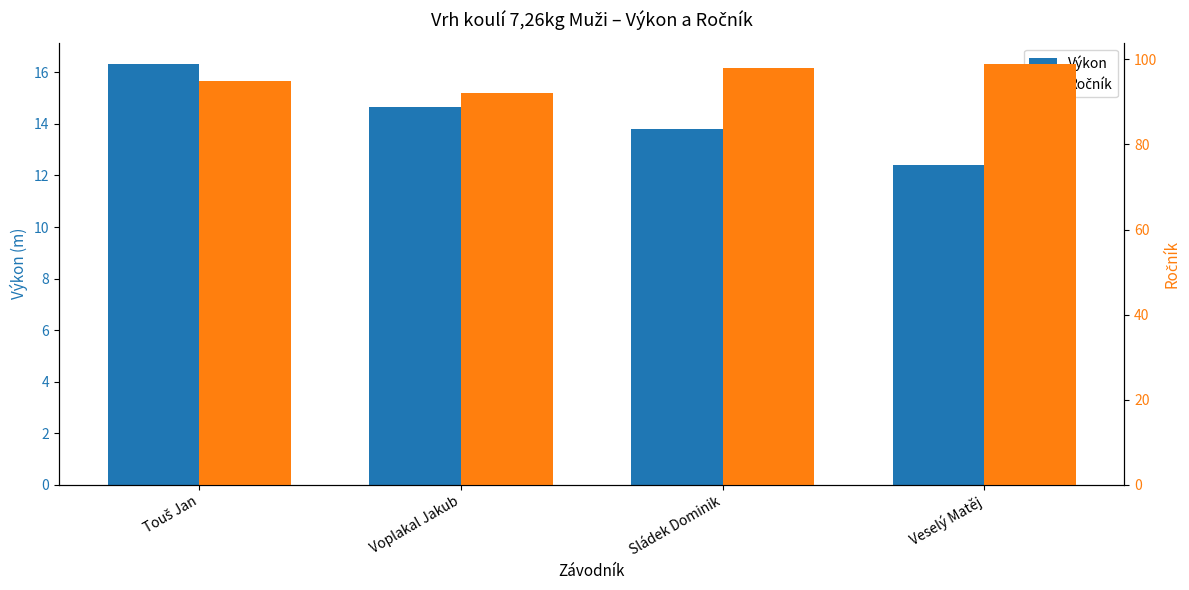

Is the value of Výkon at Voplakal Jakub greater than the value of Ročník at Touš Jan?

No